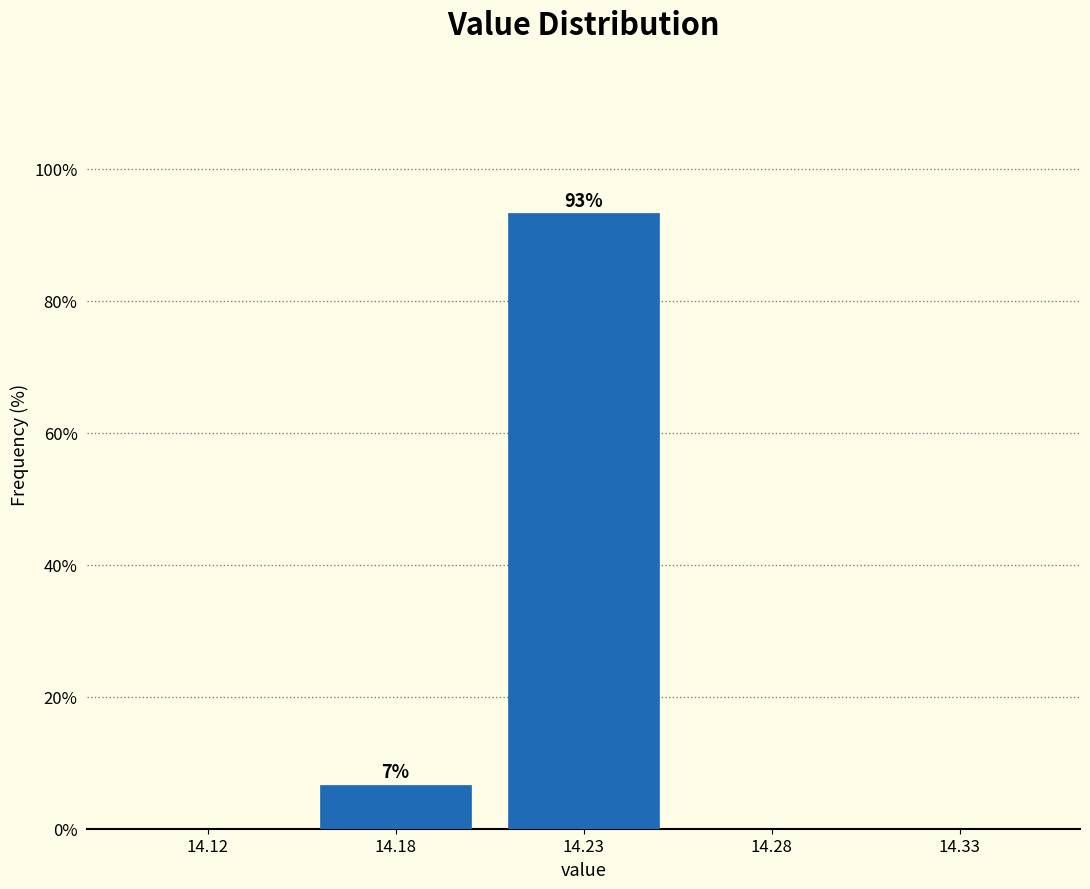

Reading left to right, transcribe all the data shown in this chart.

14.12=0.0	14.18=6.7	14.23=93.3	14.28=0.0	14.33=0.0